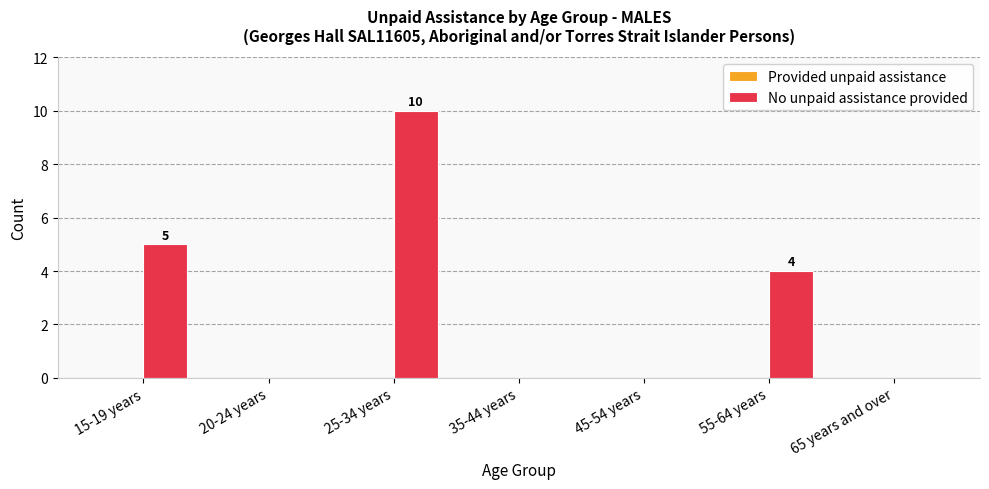

What is the sum of all values?

19